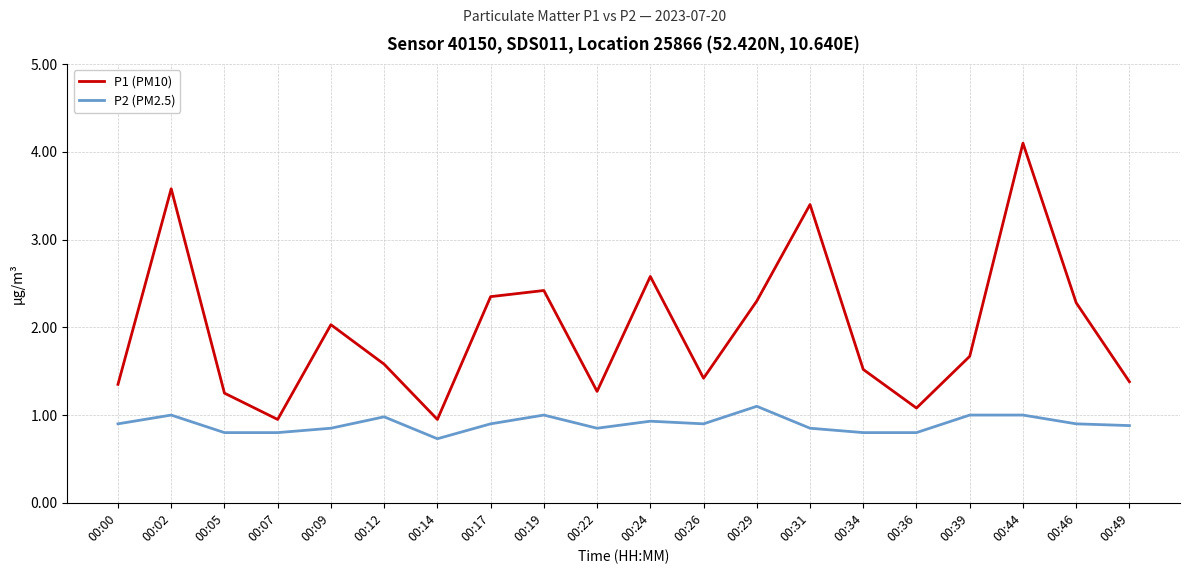

What is the average value of the P1 (PM10) series?

2.0